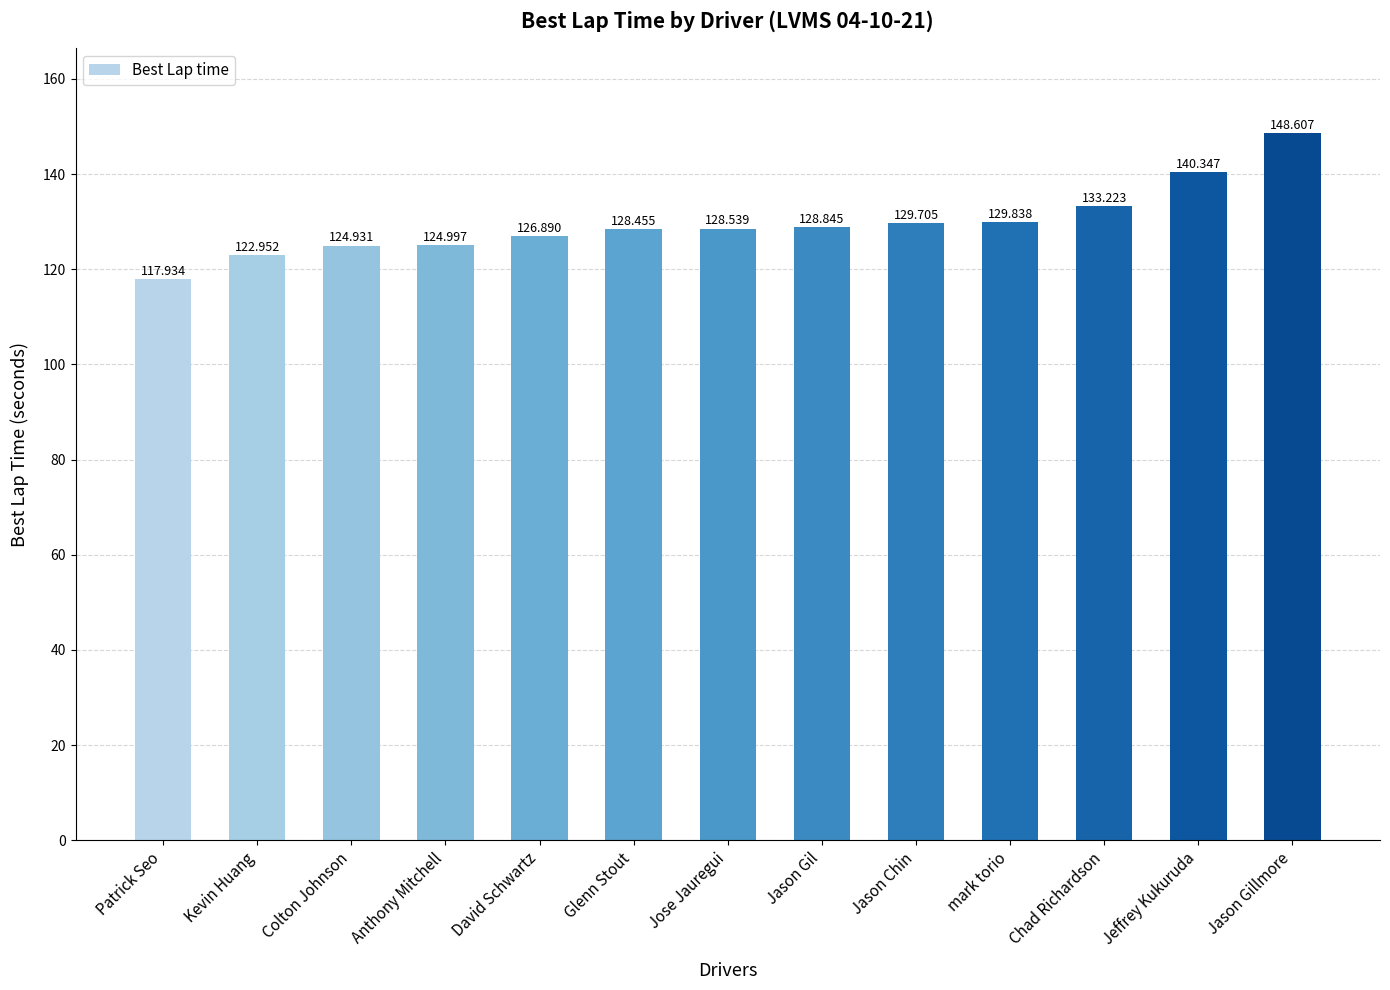

List the labels in order of value, smallest first.

Patrick Seo, Kevin Huang, Colton Johnson, Anthony Mitchell, David Schwartz, Glenn Stout, Jose Jauregui, Jason Gil, Jason Chin, mark torio, Chad Richardson, Jeffrey Kukuruda, Jason Gillmore